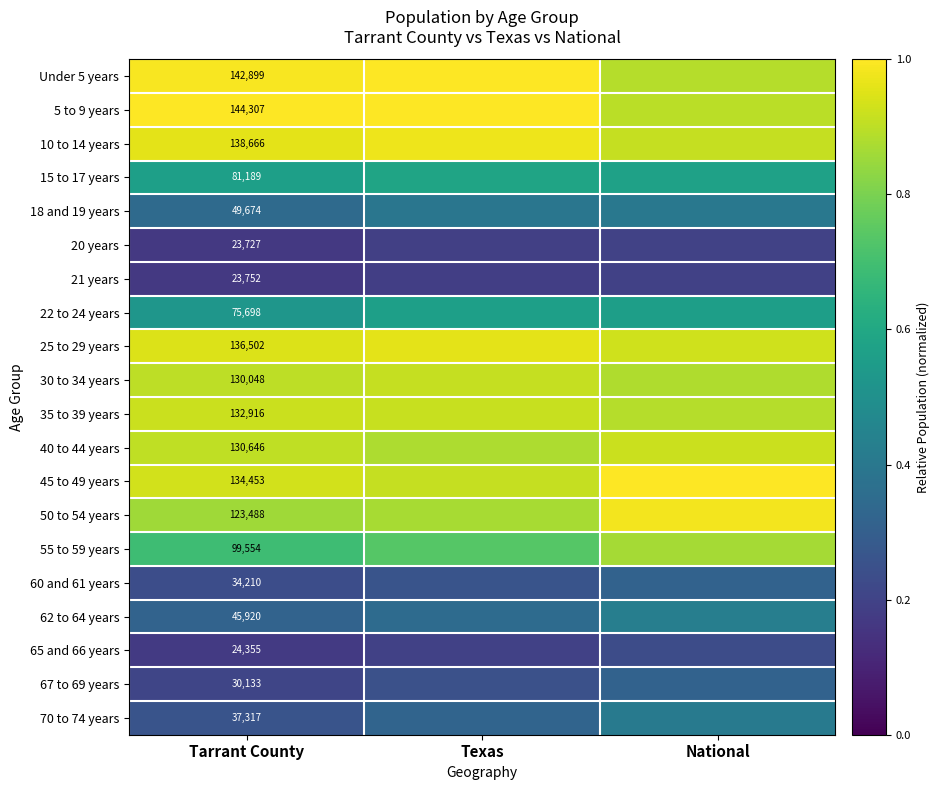

Is the value of 18 and 19 years at Texas greater than the value of 20 years at National?

Yes